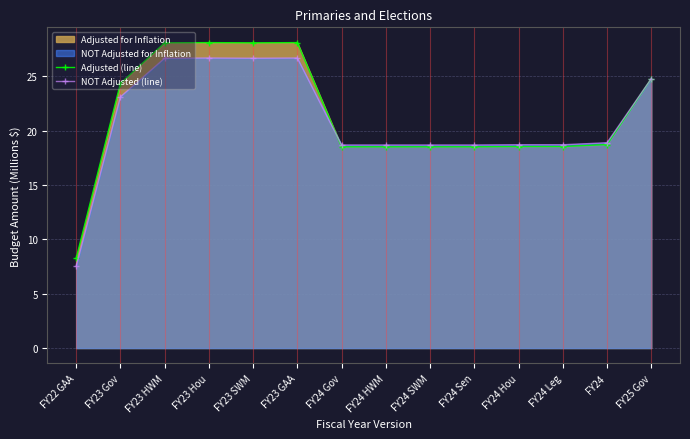

True or false: Adjusted (line) and NOT Adjusted (line) cross at least once.

True